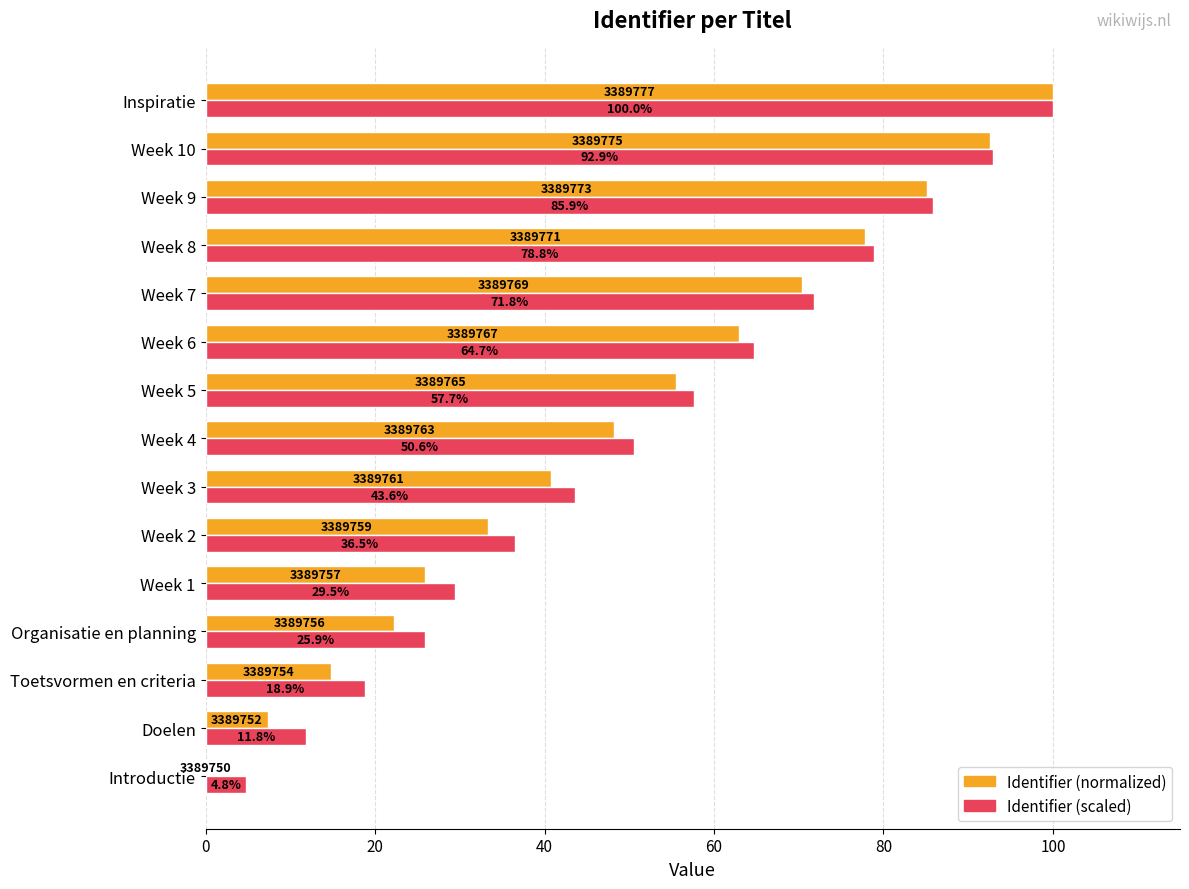

True or false: Identifier (normalized) has a value of 8.4 at Toetsvormen en criteria.

False